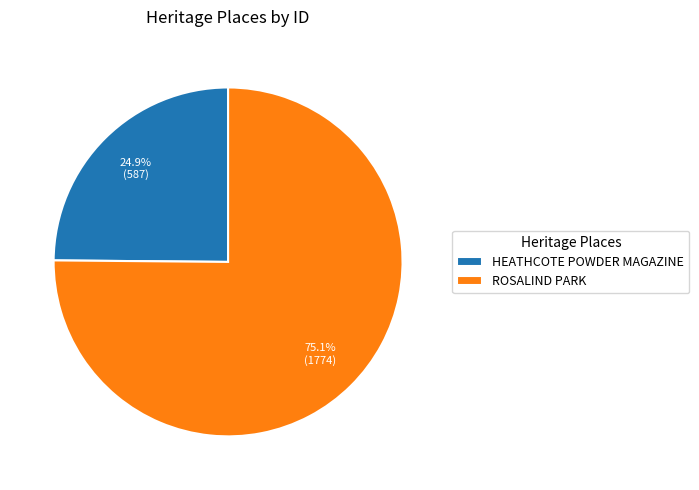

How many slices are in this pie chart?

2